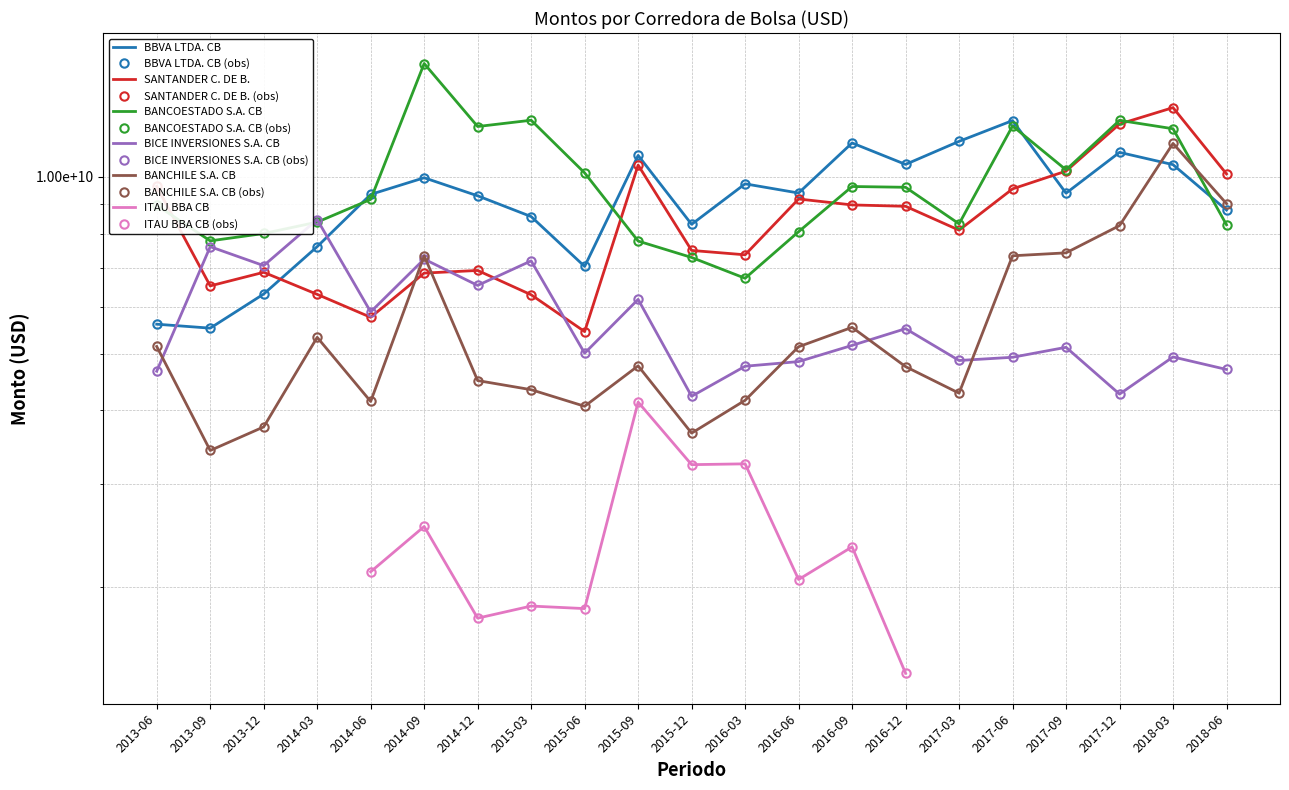

The BANCOESTADO S.A. CB series shows 12202943279.3 at 2017-06. True or false?

True